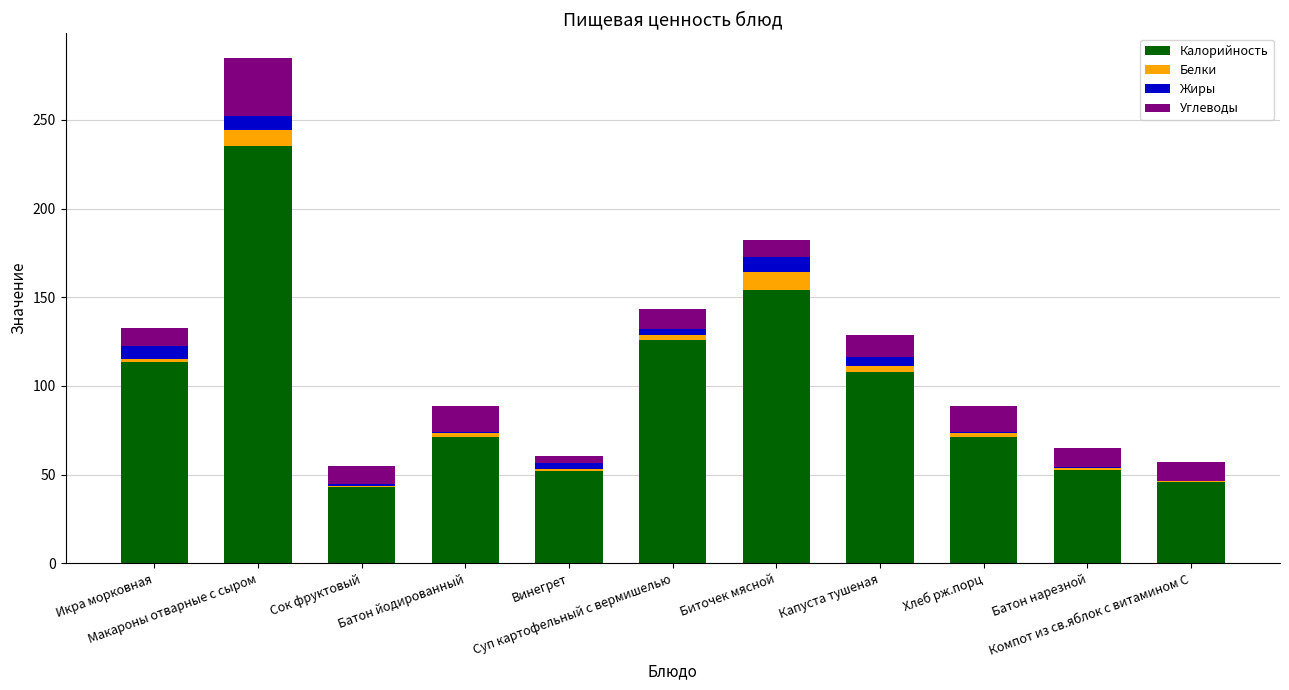

How many values in the Калорийность series exceed 71?

7